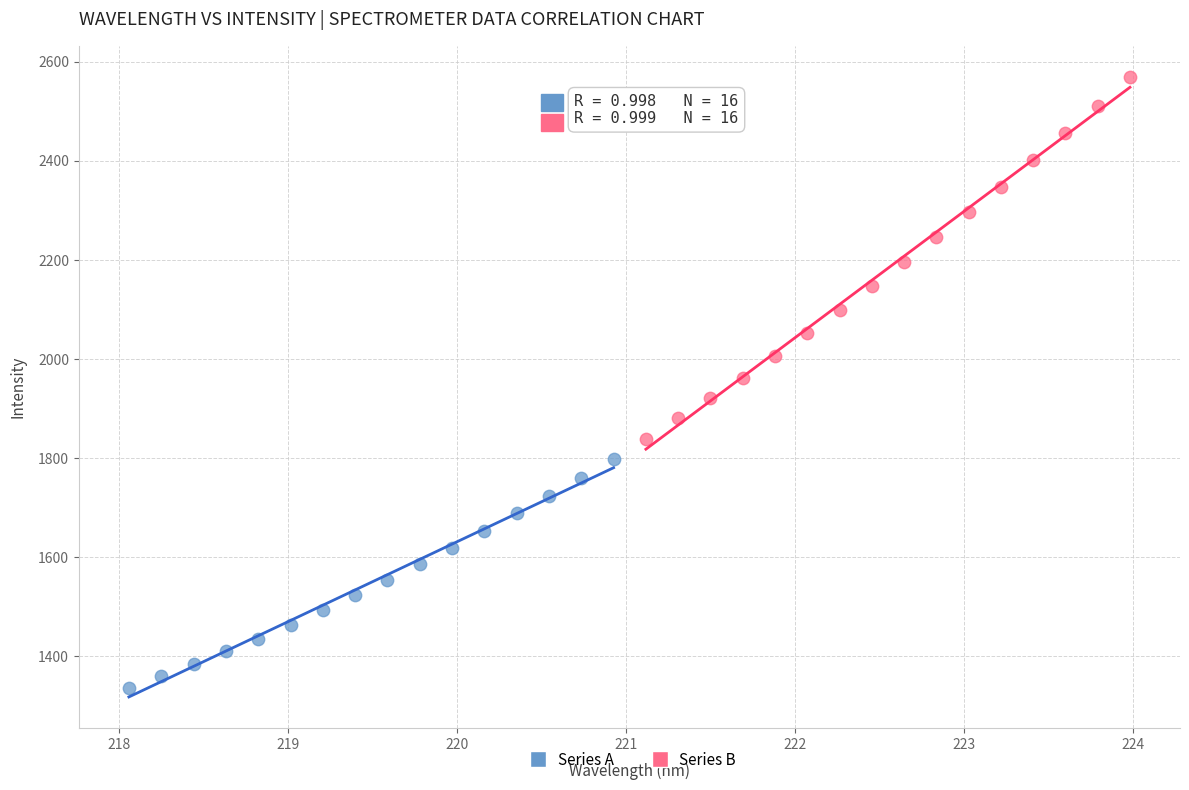

Which series contains the highest Y value?

Series B